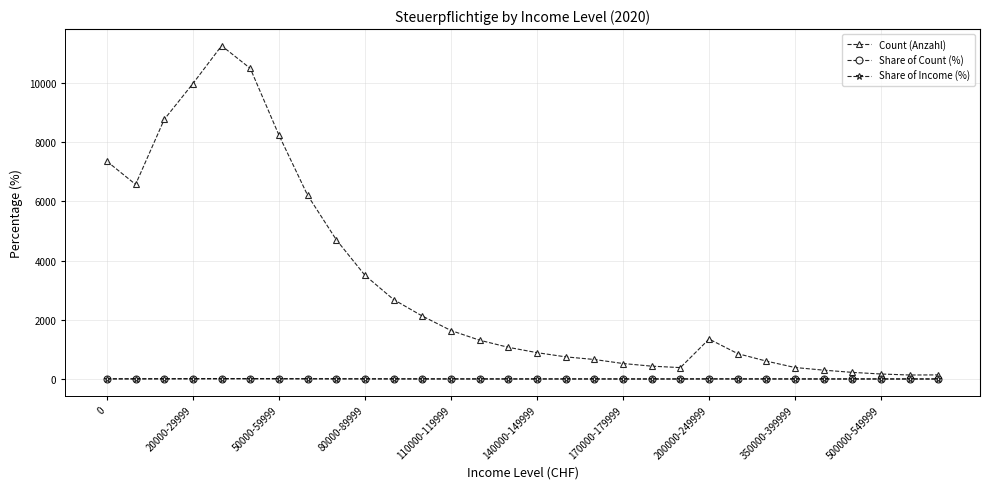

What are all the series names shown in the legend?

Count (Anzahl), Share of Count (%), Share of Income (%)